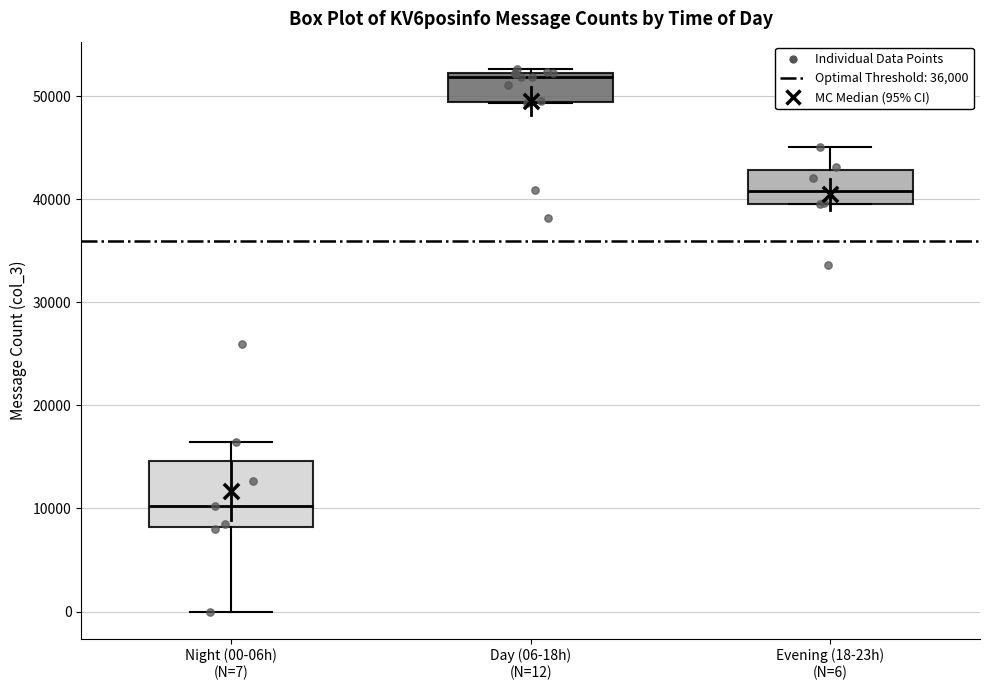

Comparing the boxes themselves (not the whiskers), which one is the tallest?

Night (00-06h) (N=7)